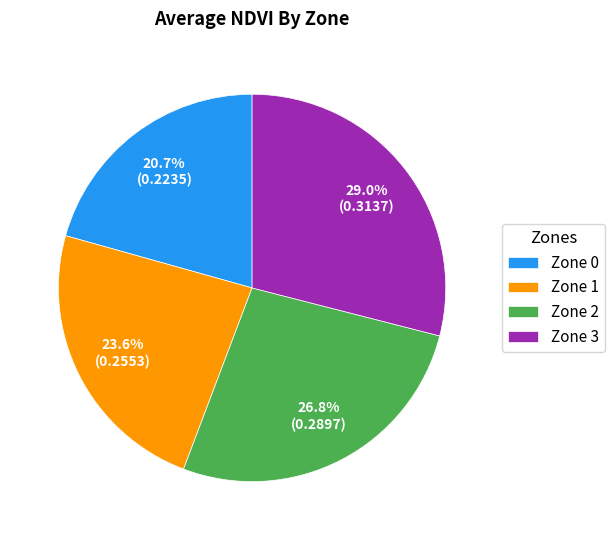

To the nearest percent, what is the difference between the largest and smallest slice percentages?

8%